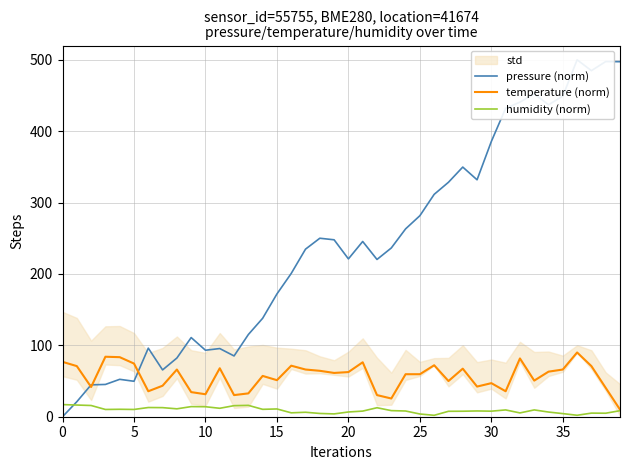

Rank the series by their maximum value, from lowest to highest.

humidity (norm), temperature (norm), pressure (norm)